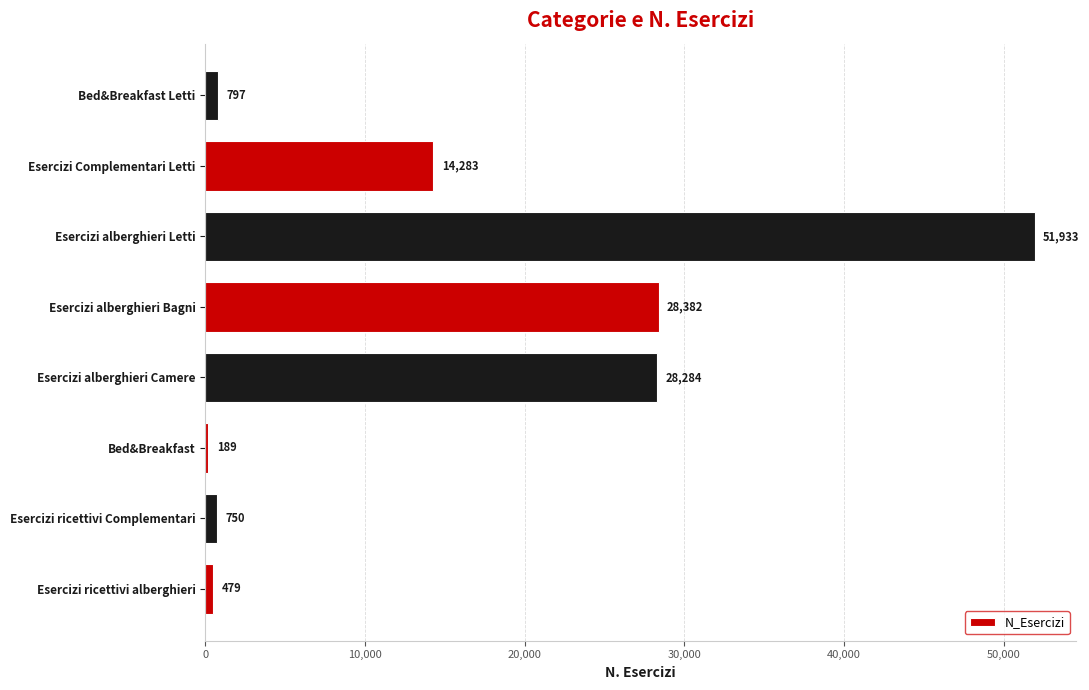

How many values are below 14283?

4